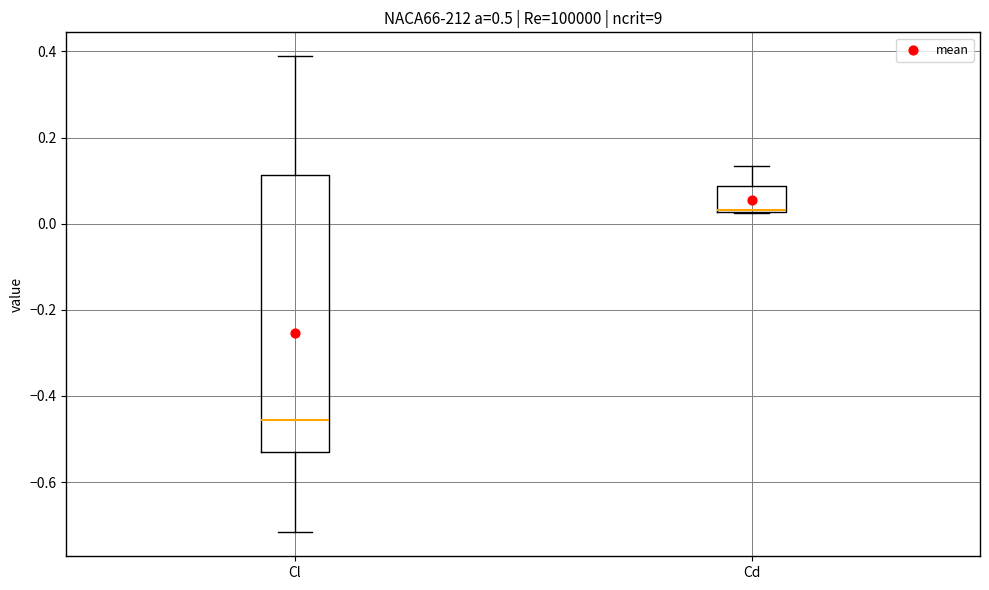

Which box is the tallest, from its lower edge to its upper edge?

Cl